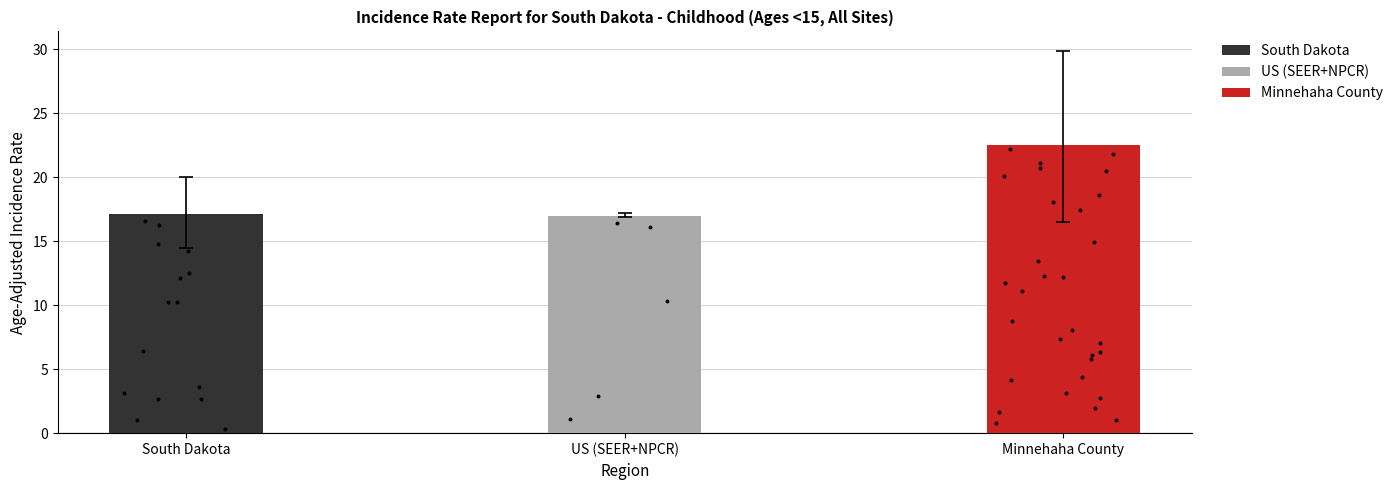

What is the change in value from South Dakota to Minnehaha County?

+5.4